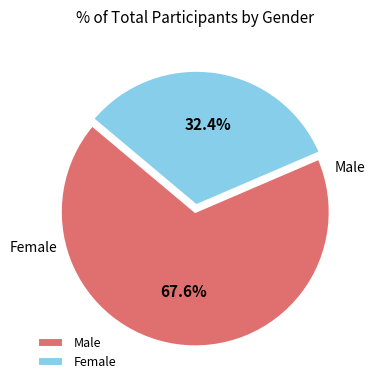

What is the smallest slice in the pie chart?

Female